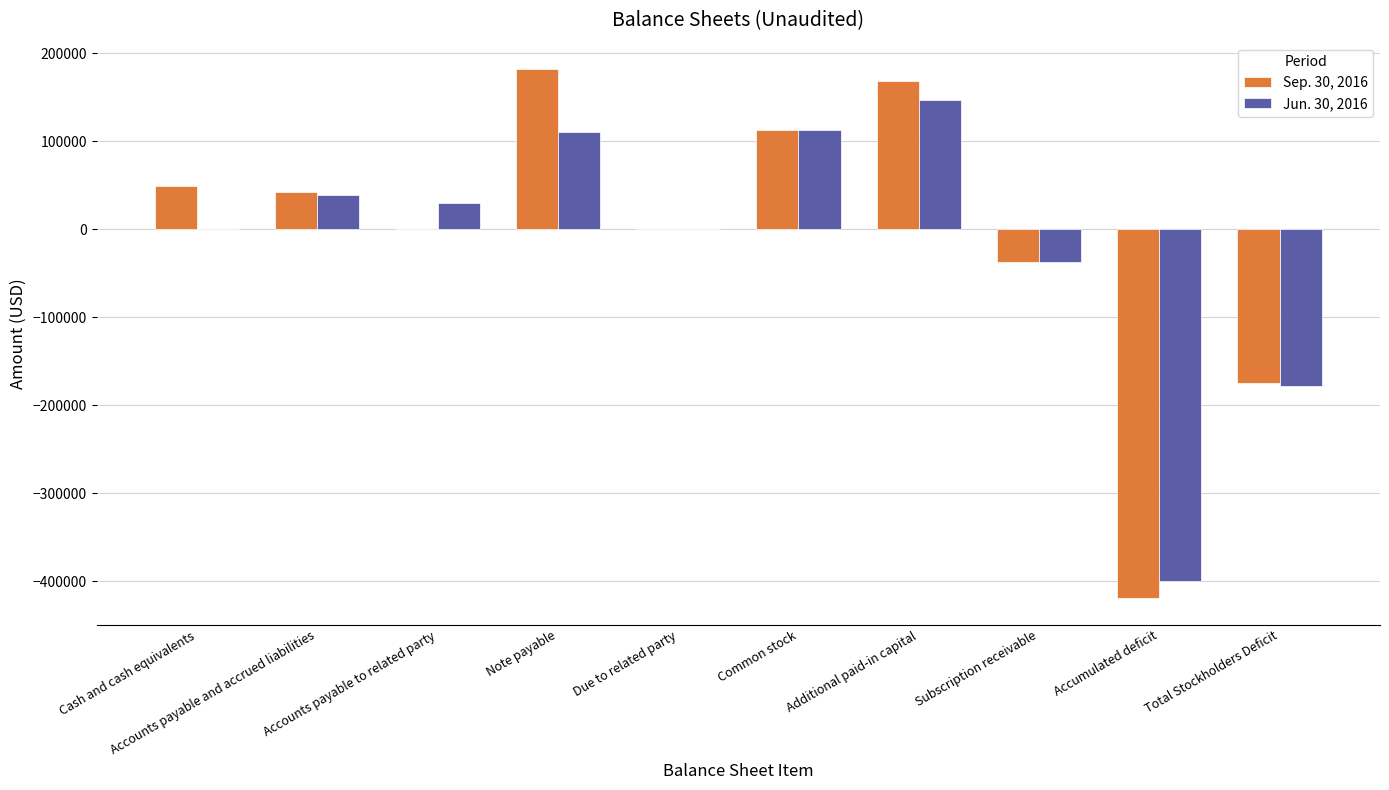

What value does the Jun. 30, 2016 series have at Accounts payable and accrued liabilities?

39022